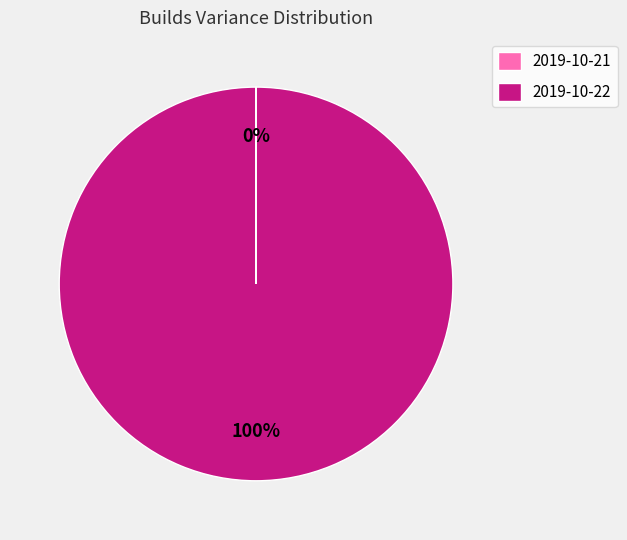

Does any single category account for the majority?

Yes